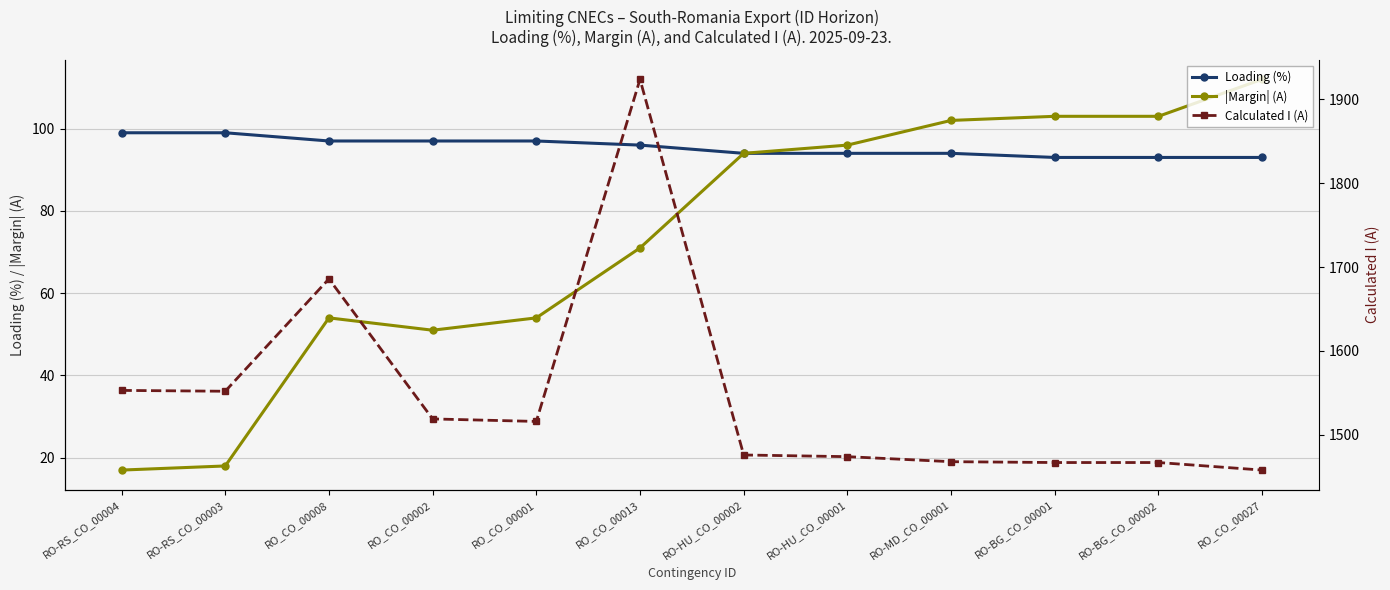

Where is the first local maximum for |Margin| (A)?

RO_CO_00008